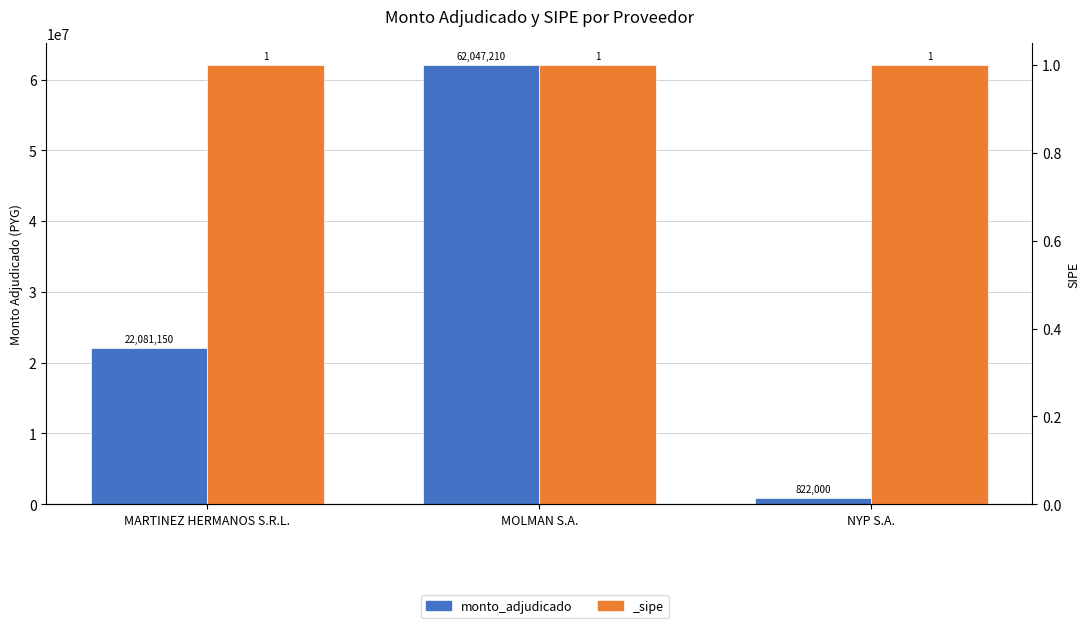

Rank the categories by value from lowest to highest.

NYP S.A., MARTINEZ HERMANOS S.R.L., MOLMAN S.A.